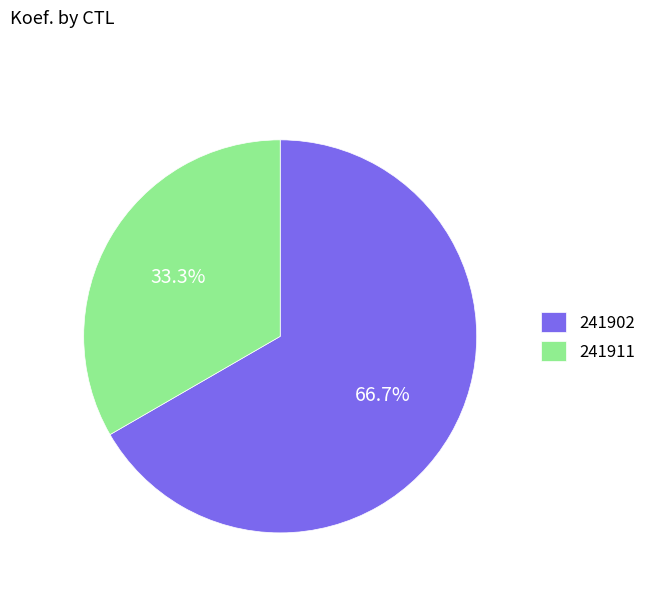

What is the total percentage of 241911 and 241902?

100.0%